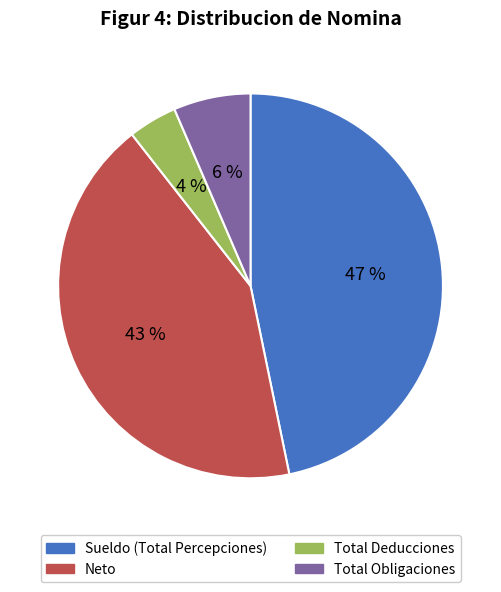

Which category has the biggest portion of the pie?

Sueldo (Total Percepciones)